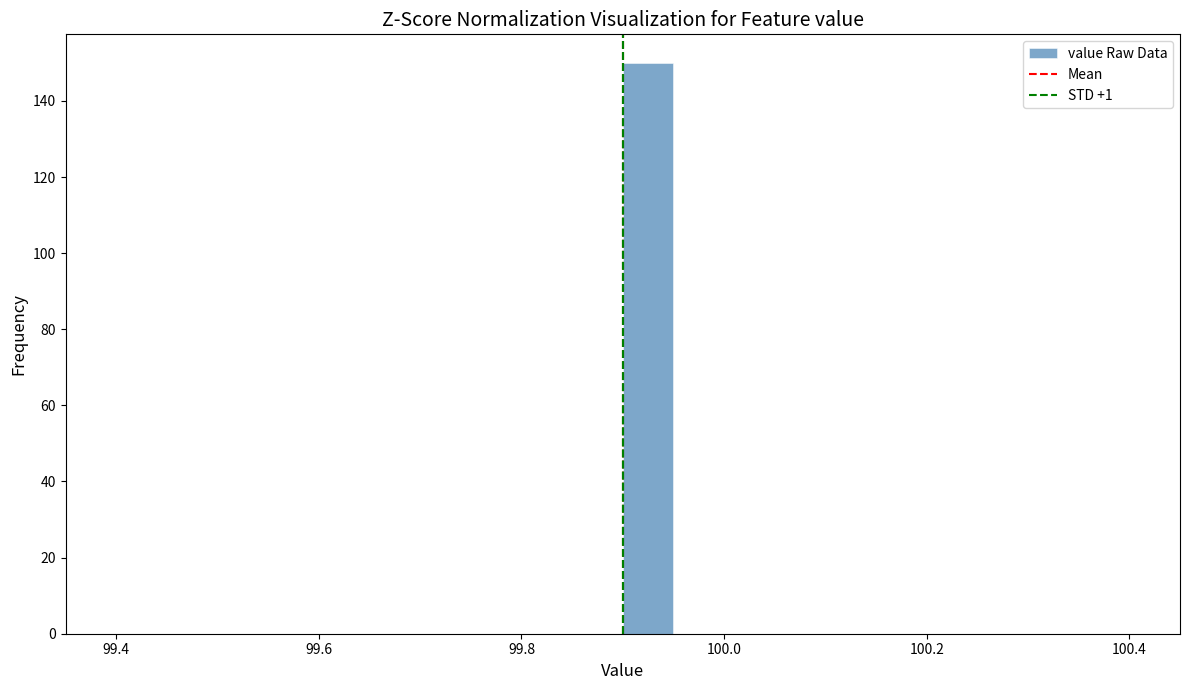

Around what value on the x-axis is the tallest bar? Give the approximate position of its centre, as read against the axis.

99.92